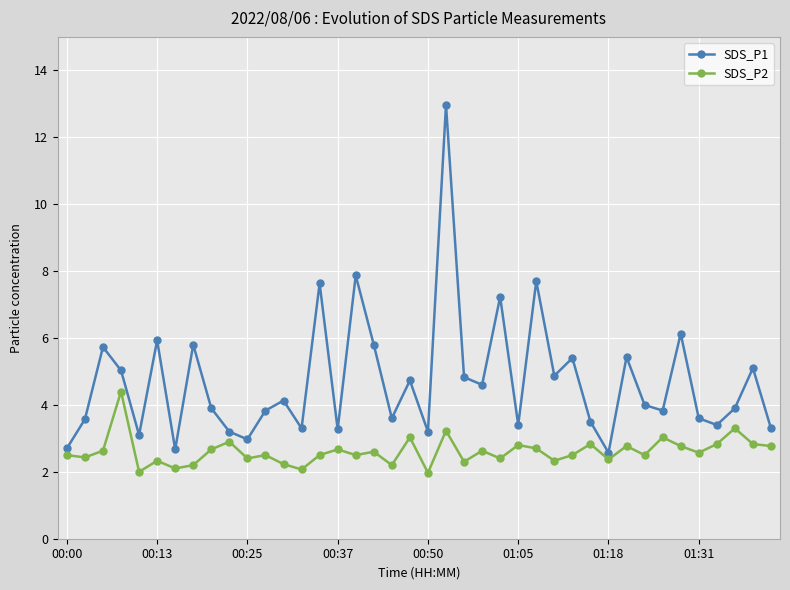

List the series in order of their peak value, lowest first.

SDS_P2, SDS_P1